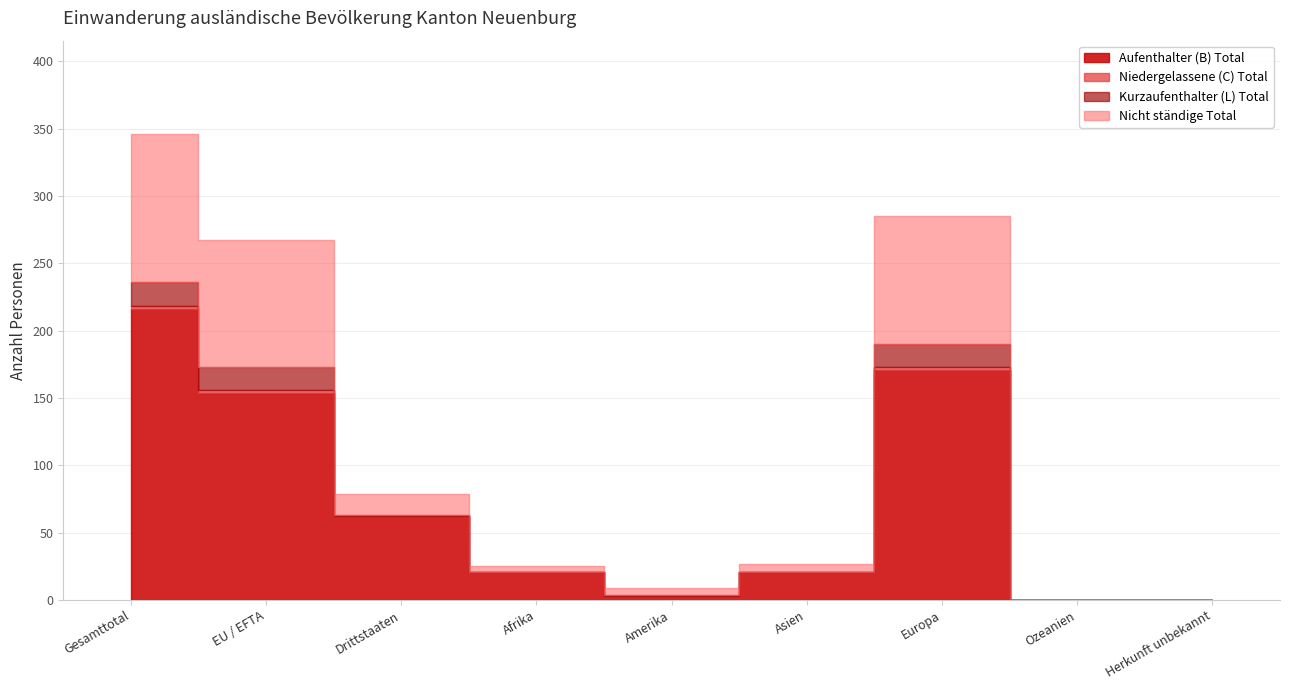

Which category has the highest value across all series?

Gesamttotal